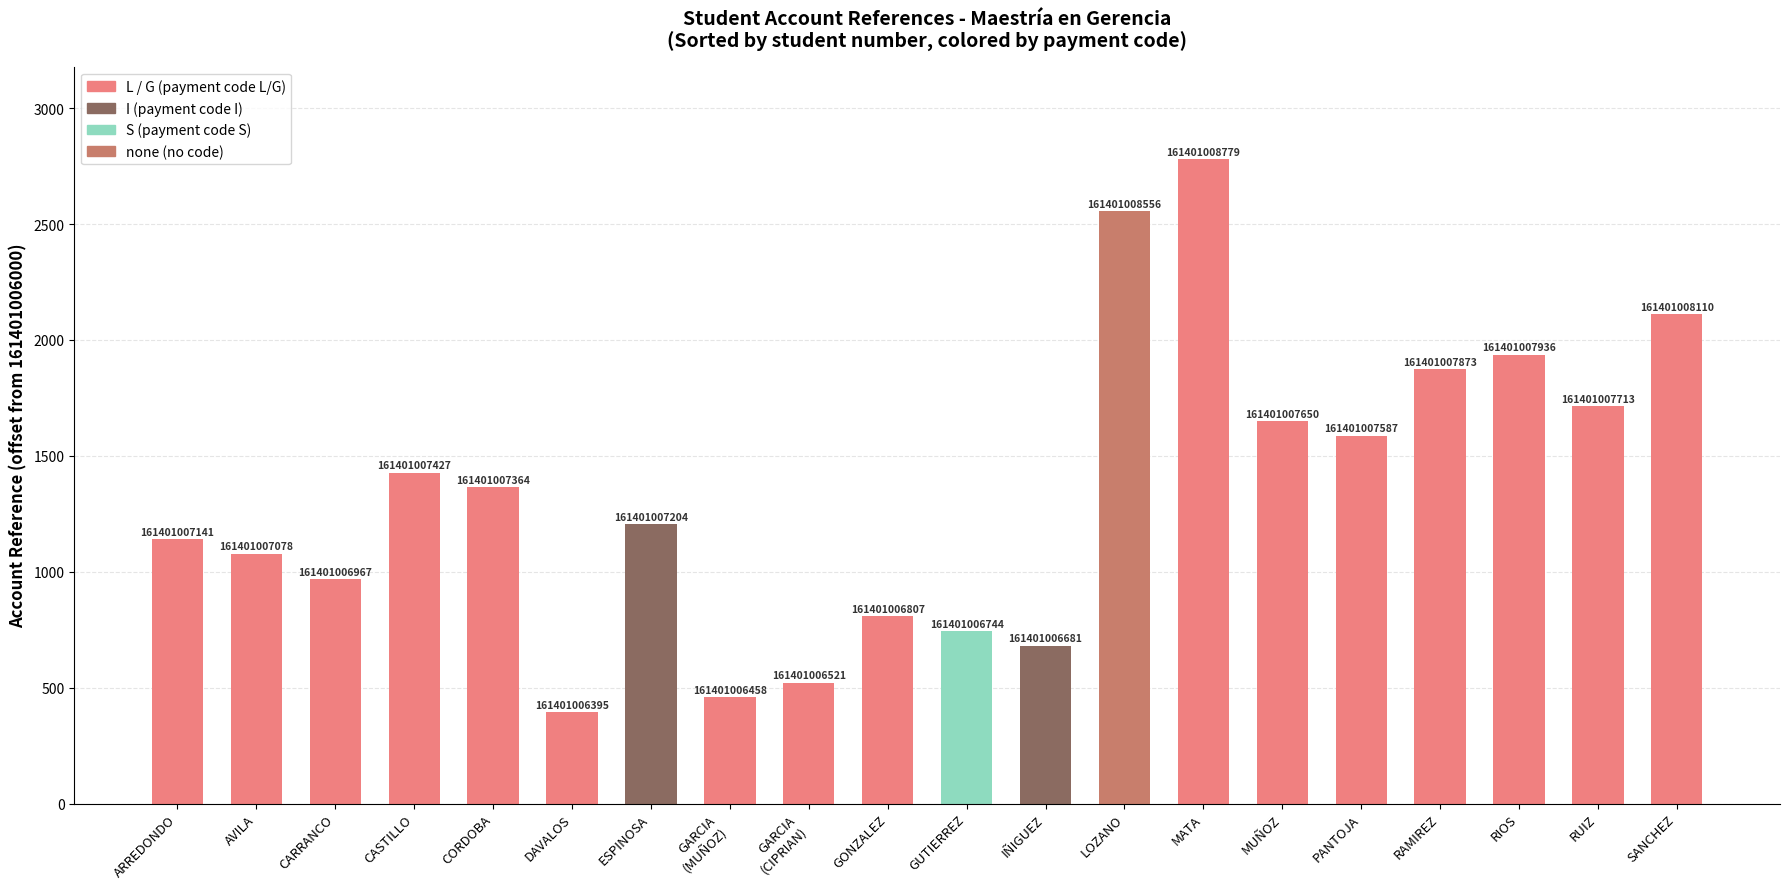

How many bars are there in total?

20